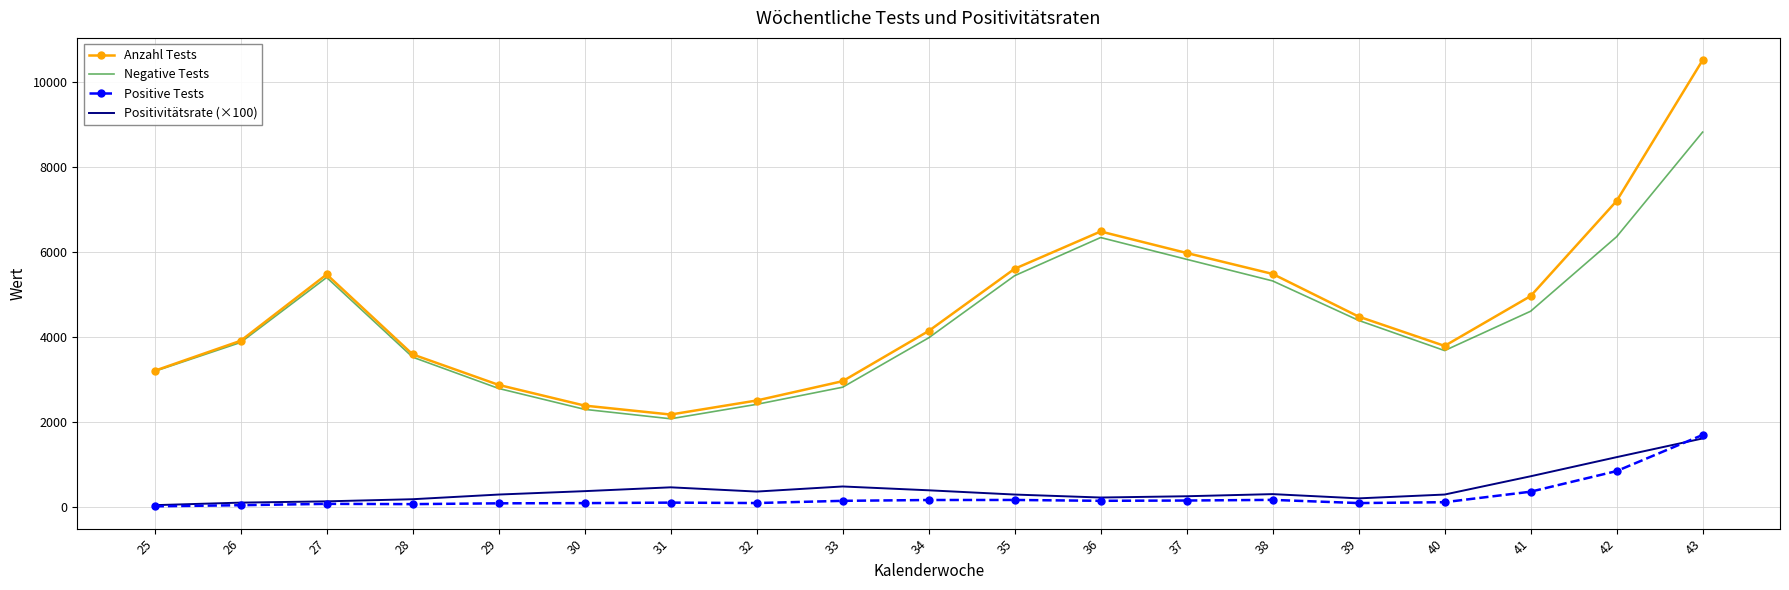

What is the total value across all series at 42?

15568.0